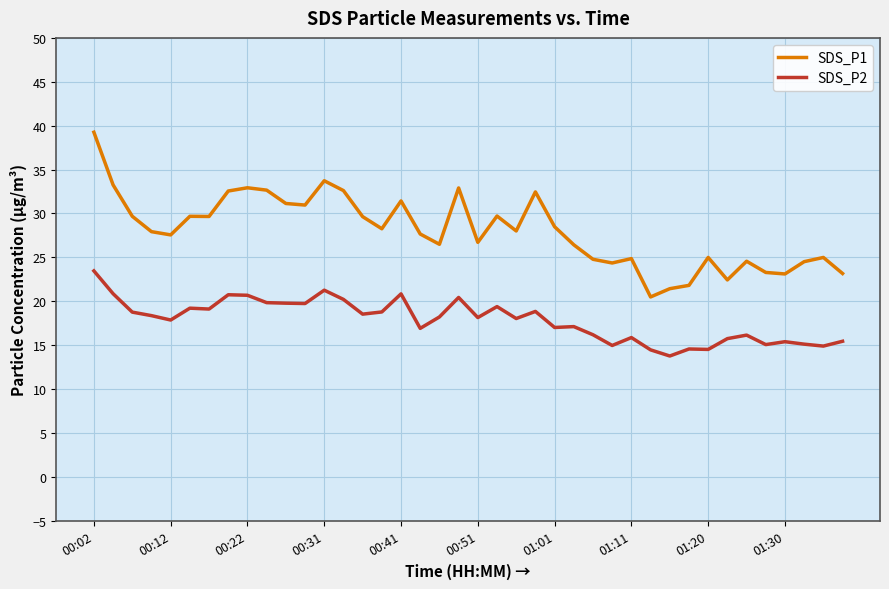

What is the smallest value displayed?

13.8